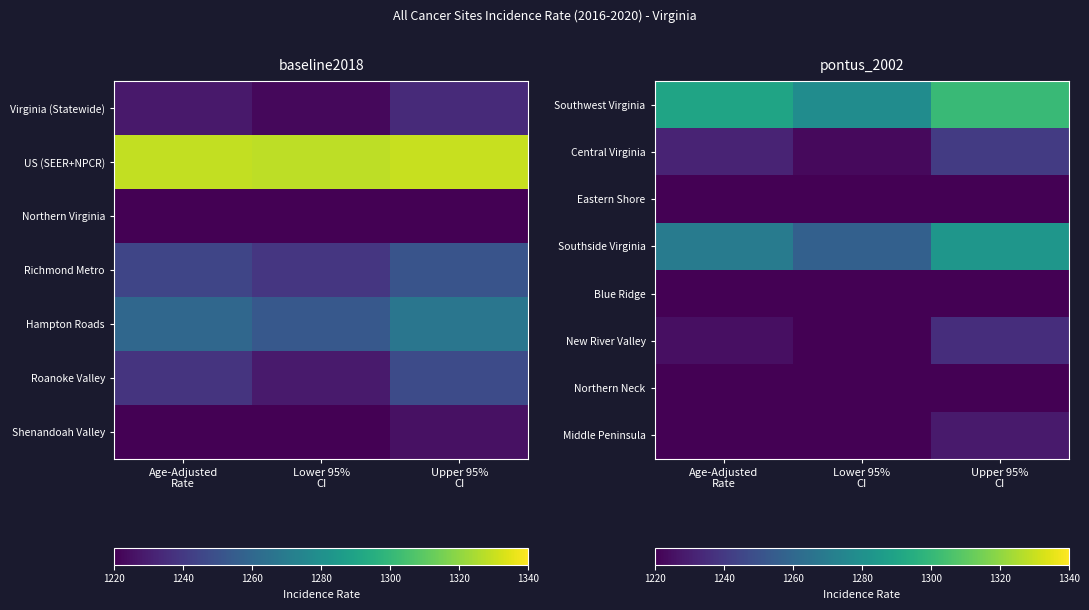

Read the Middle Peninsula value at Age-Adjusted Rate.

1218.0